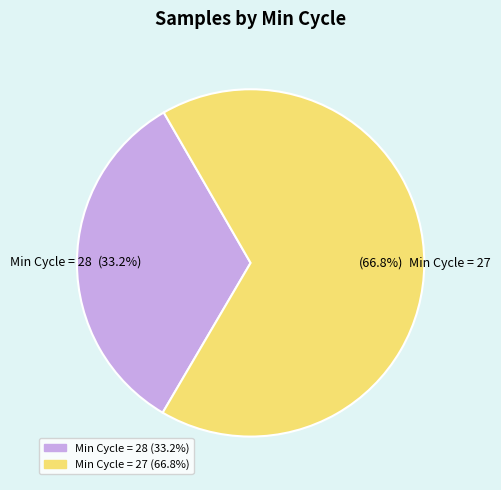

Is there a majority slice in this chart?

Yes